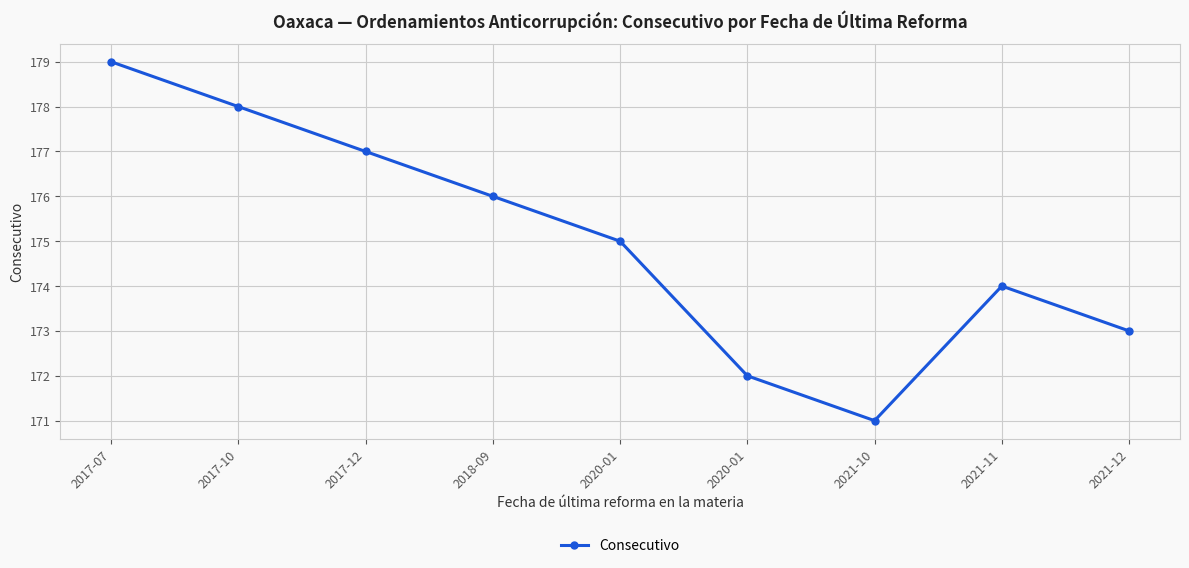

Which has a higher value, 2017-12 or 2018-09?

2017-12